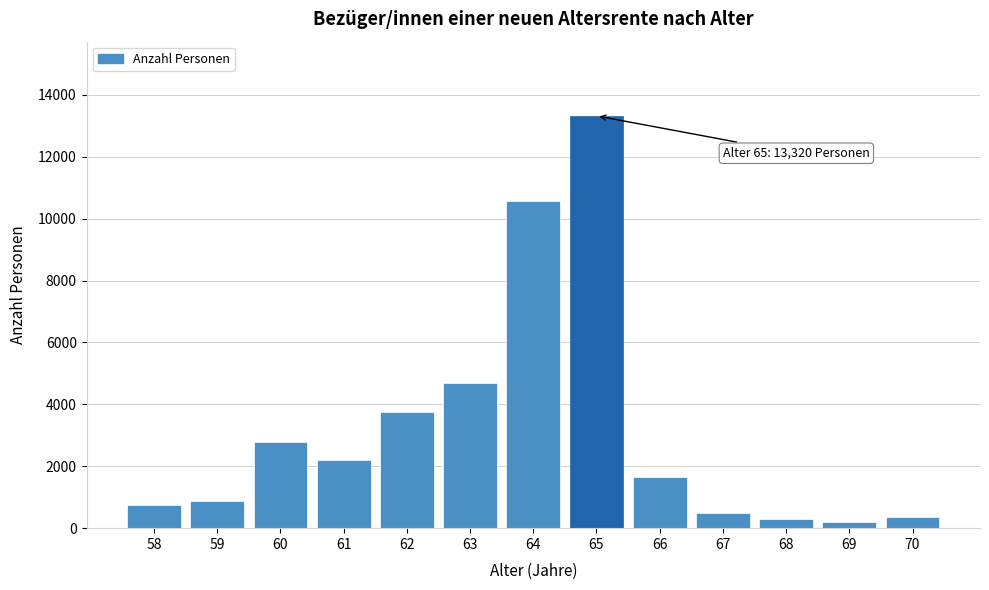

What is the difference between the maximum and second lowest values?

13028